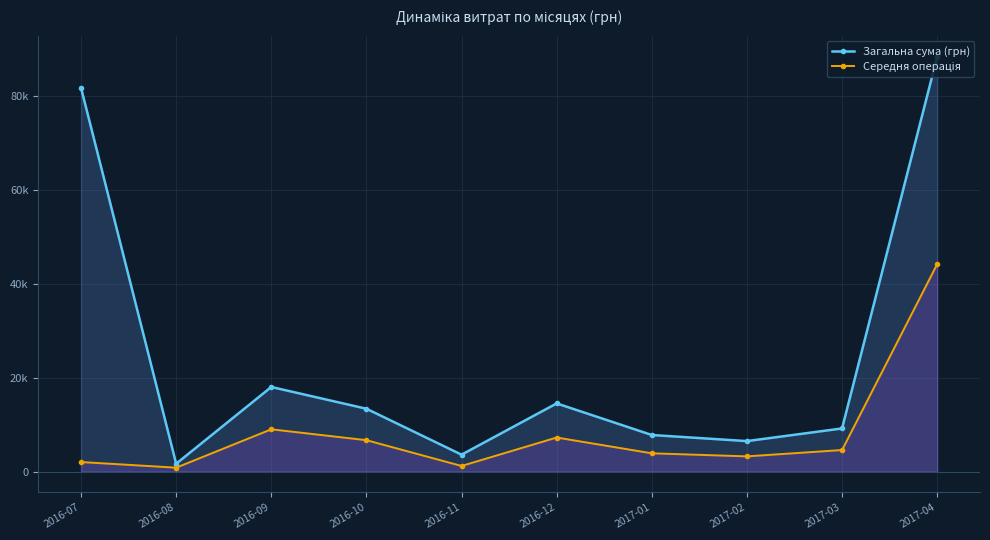

Reading right to left, transcribe all the data shown in this chart.

Загальна сума (грн): 88400.0	9200.0	6500.0	7800.0	14530.0	3609.2	13395.0	18029.0	1681.0	81766.0
Середня операція: 44200.0	4600.0	3250.0	3900.0	7265.0	1204.0	6698.0	9014.5	840.5	2042.0